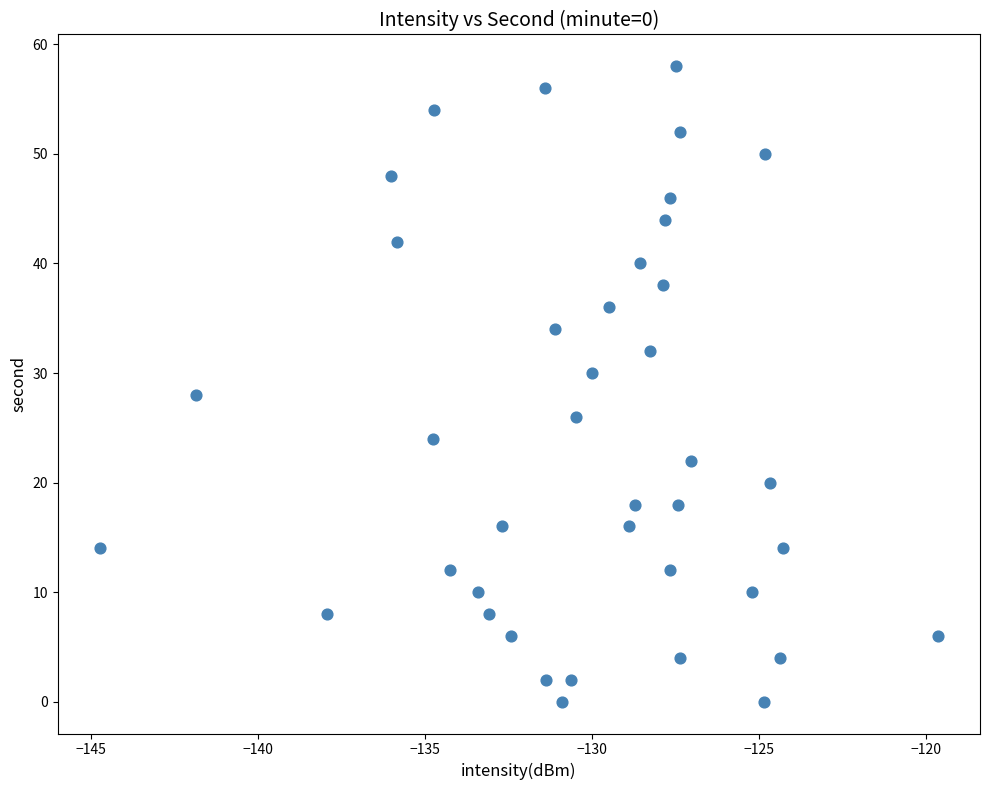

What is the range of Y values (max minus min)?

58